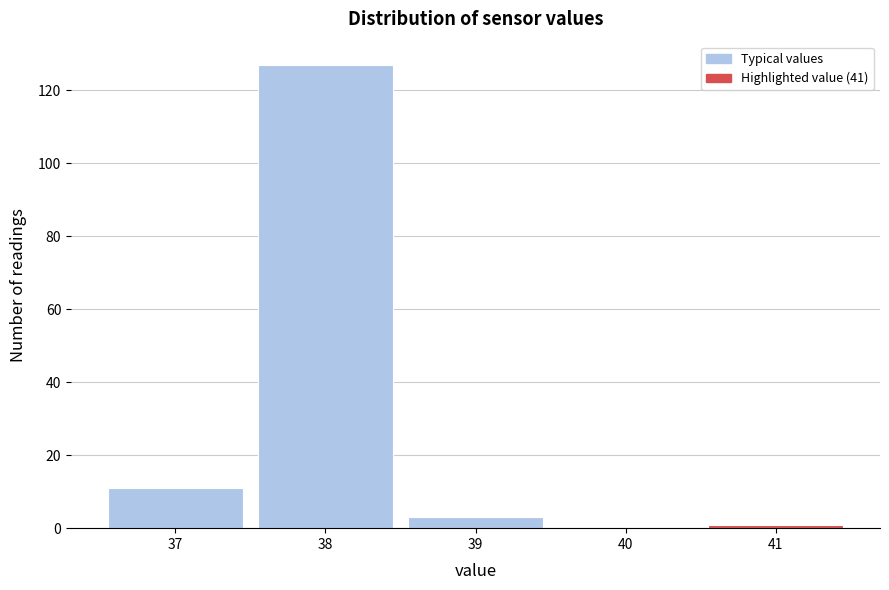

How tall is the bar that spans 36.5 to 37.5 on the x-axis? The values are not printed on the chart, so give them approximately, as read against the axis.

12